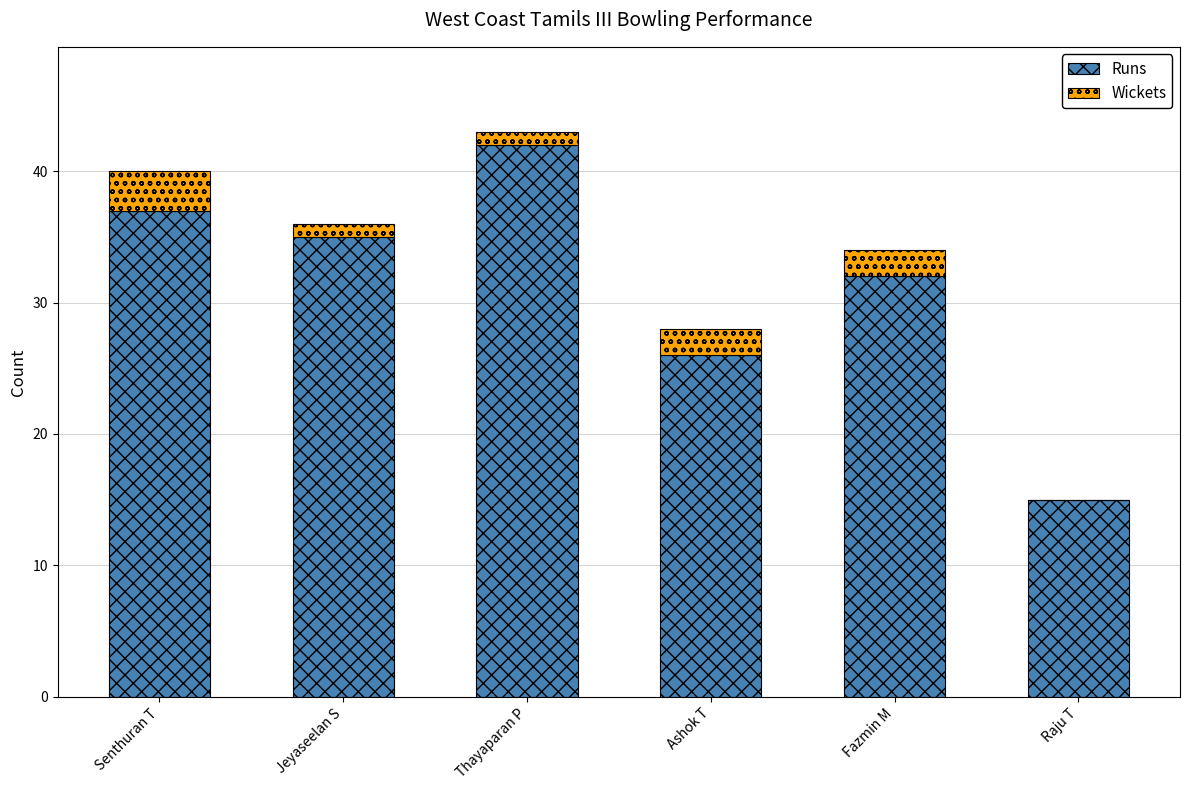

True or false: Runs has a value of 45 at Ashok T.

False